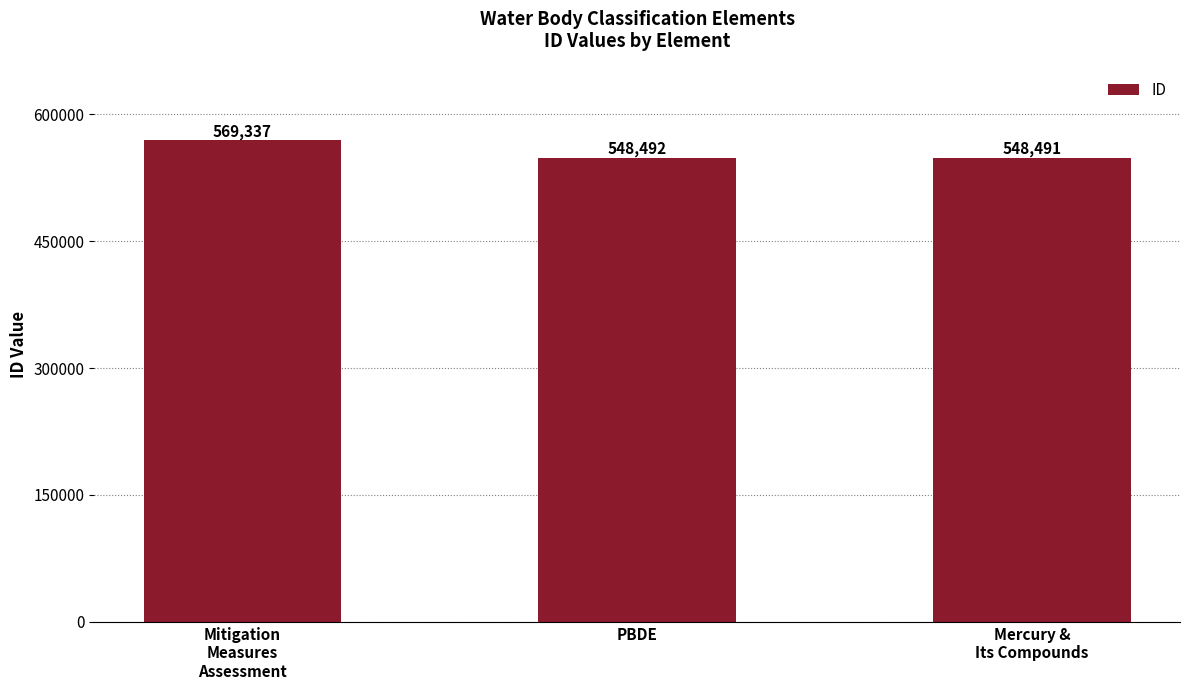

True or false: the data shows 227954 at Mitigation
Measures
Assessment.

False